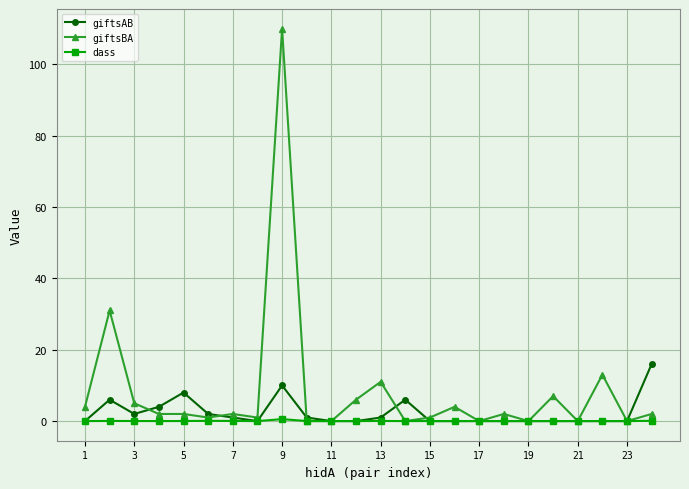

What is the difference between the maximum and minimum values in the giftsAB series?

16.0